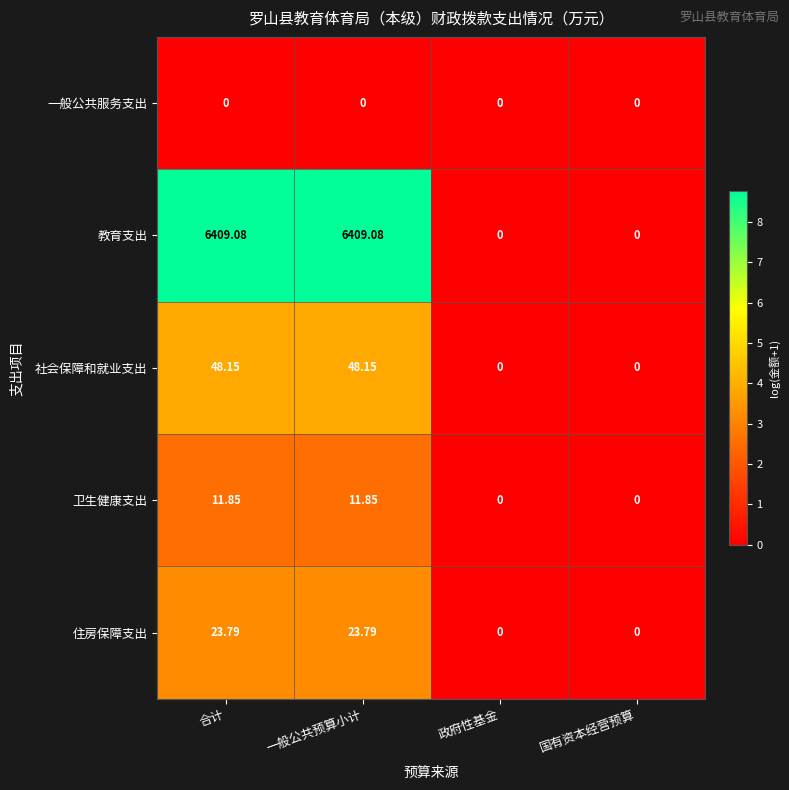

What is the total value across all series at 一般公共预算小计?

6492.9